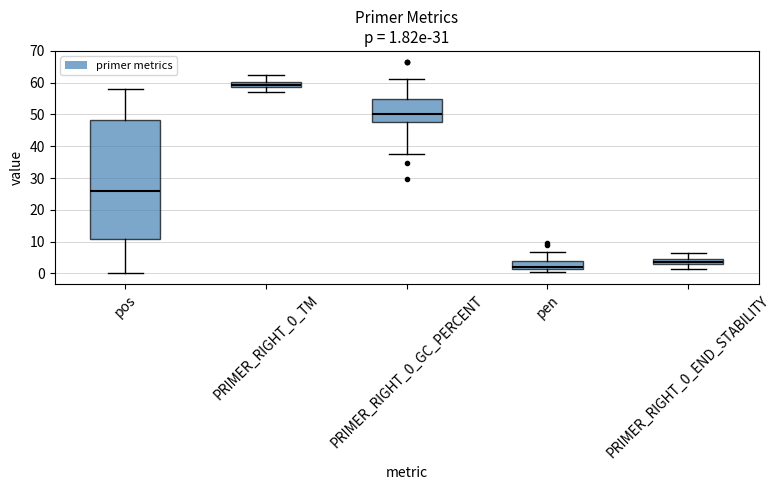

Which box's median line is the highest?

PRIMER_RIGHT_0_TM